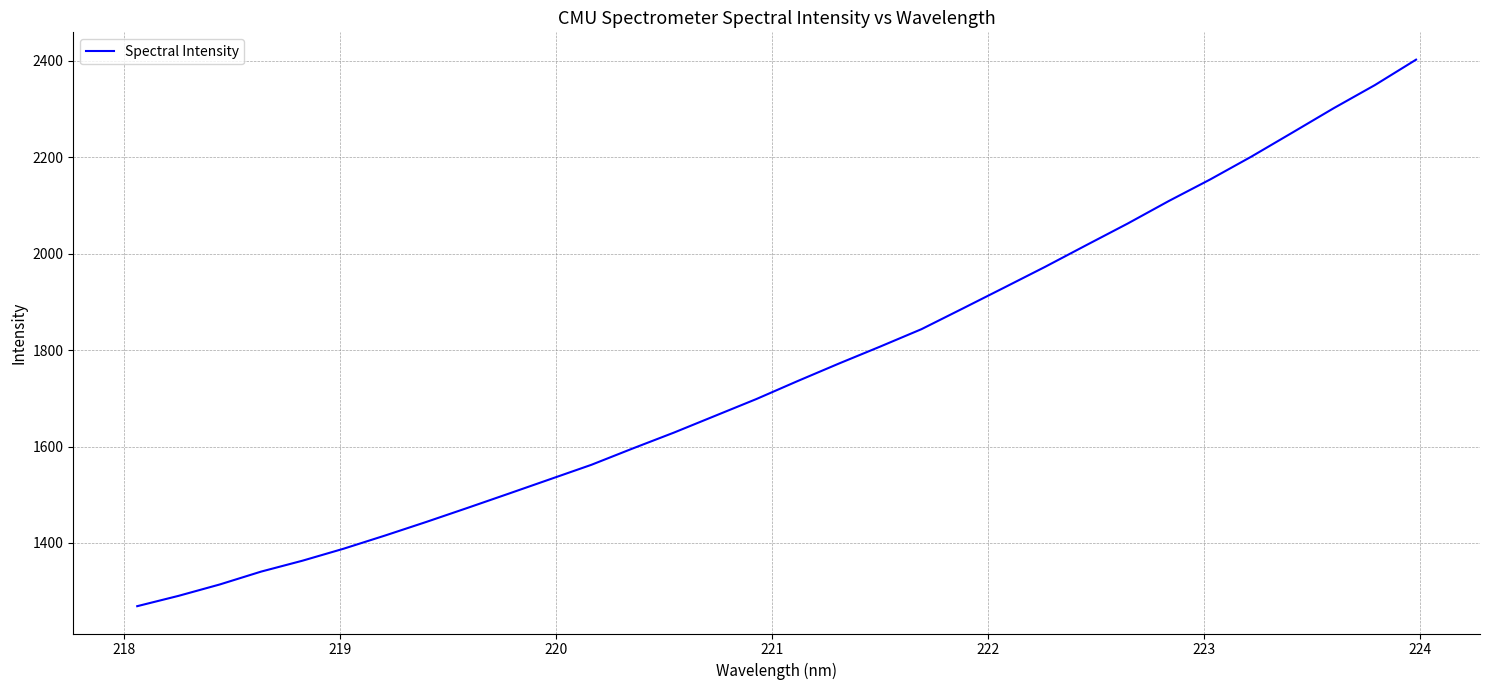

What is the difference between the maximum and minimum values?

1133.1